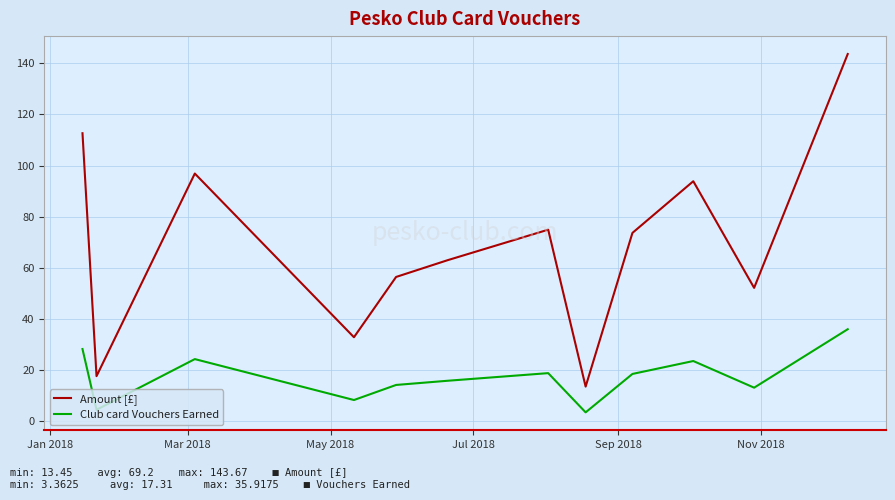

Which series has the widest spread of values?

Amount [£]